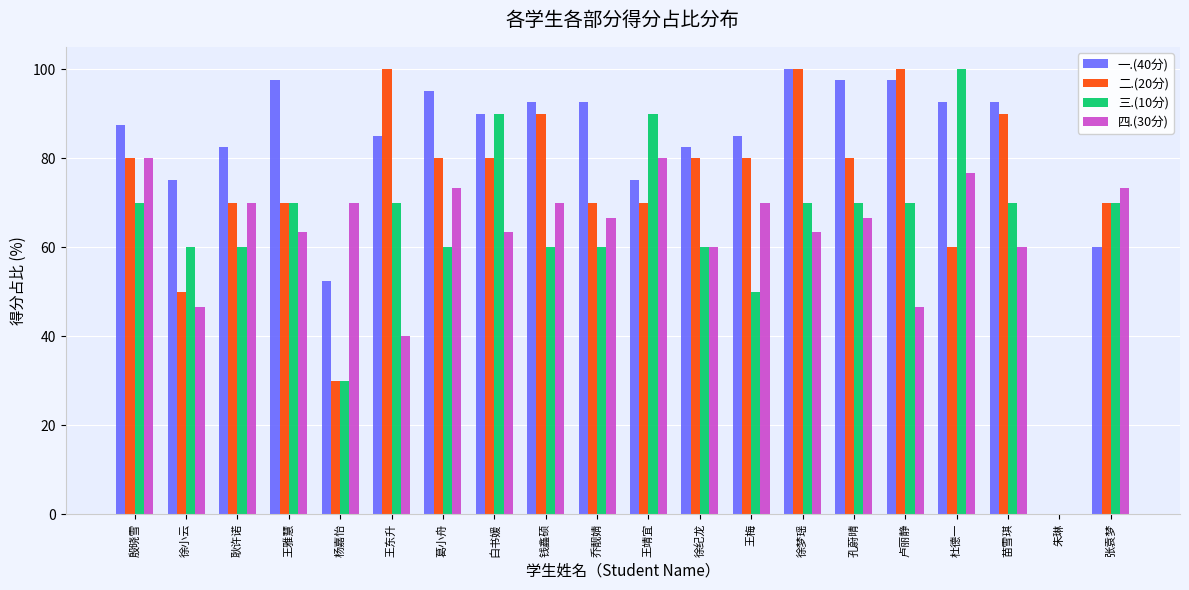

What is the sum of the 一.(40分) values at 钱鑫硕 and 徐梦瑶?

192.5